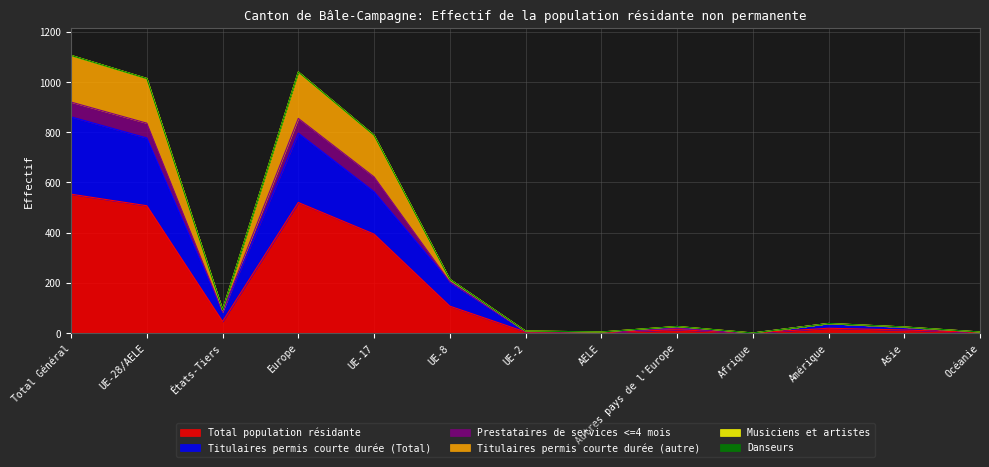

What is the label of the 4th point from the left?

Europe